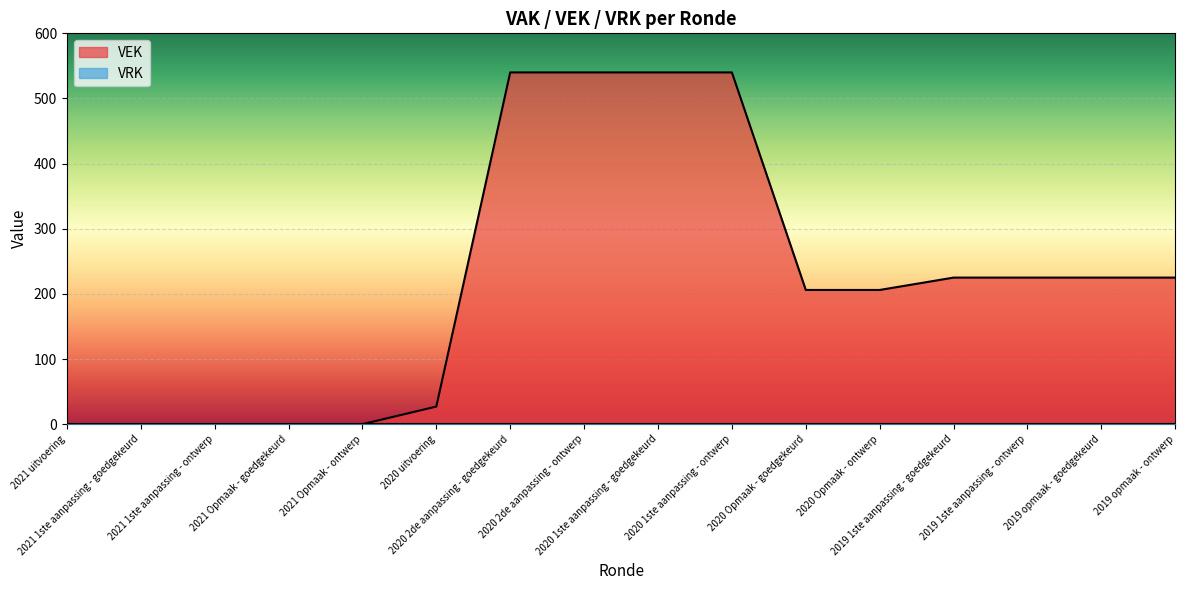

What is the difference between the values at 2021 1ste aanpassing - ontwerp and 2019 1ste aanpassing - ontwerp?

225